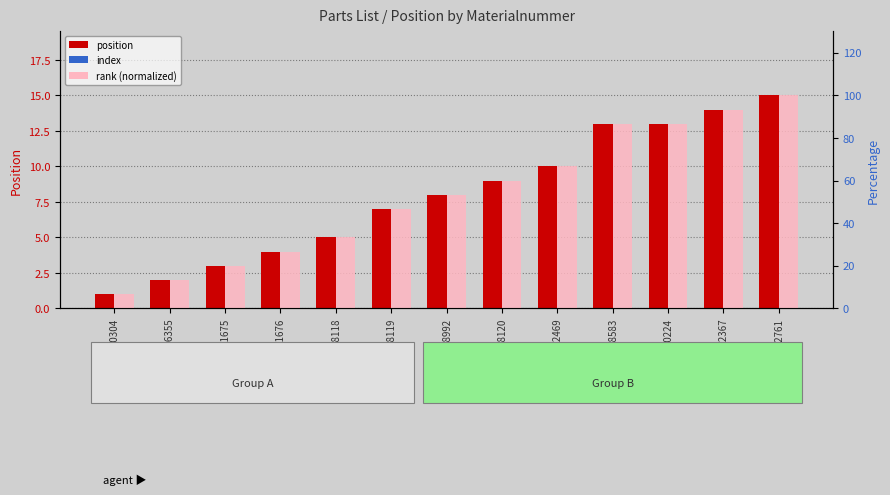

How many bars are there in each group?

2